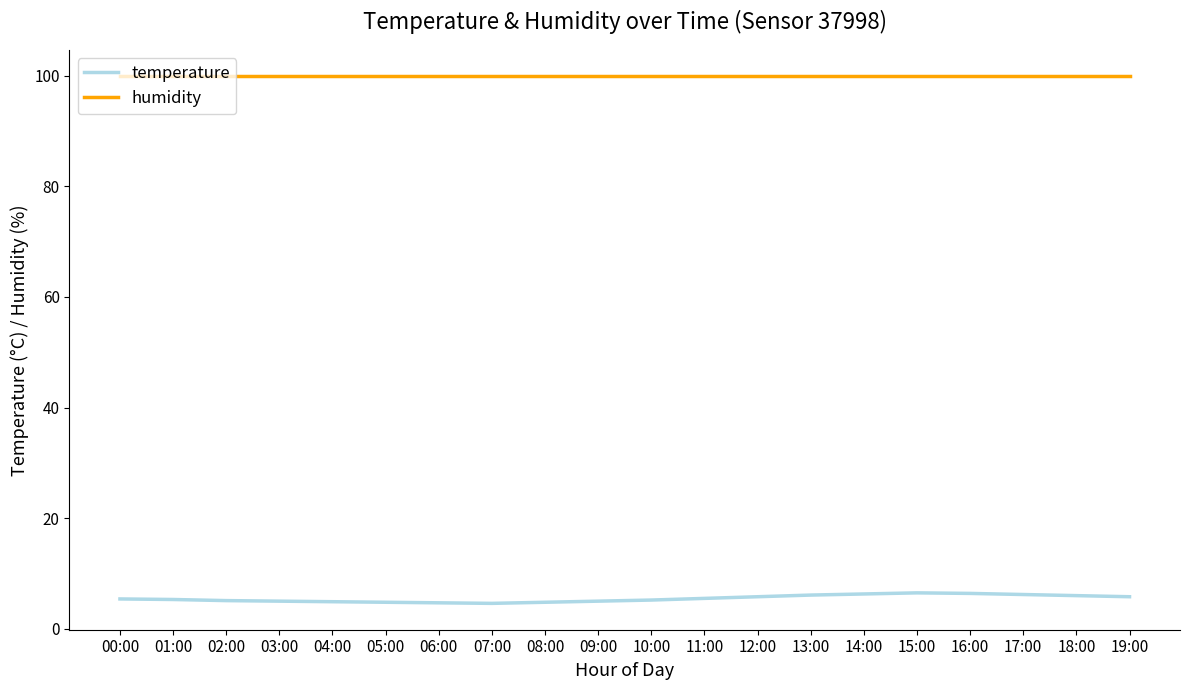

Which series has the widest spread of values?

temperature